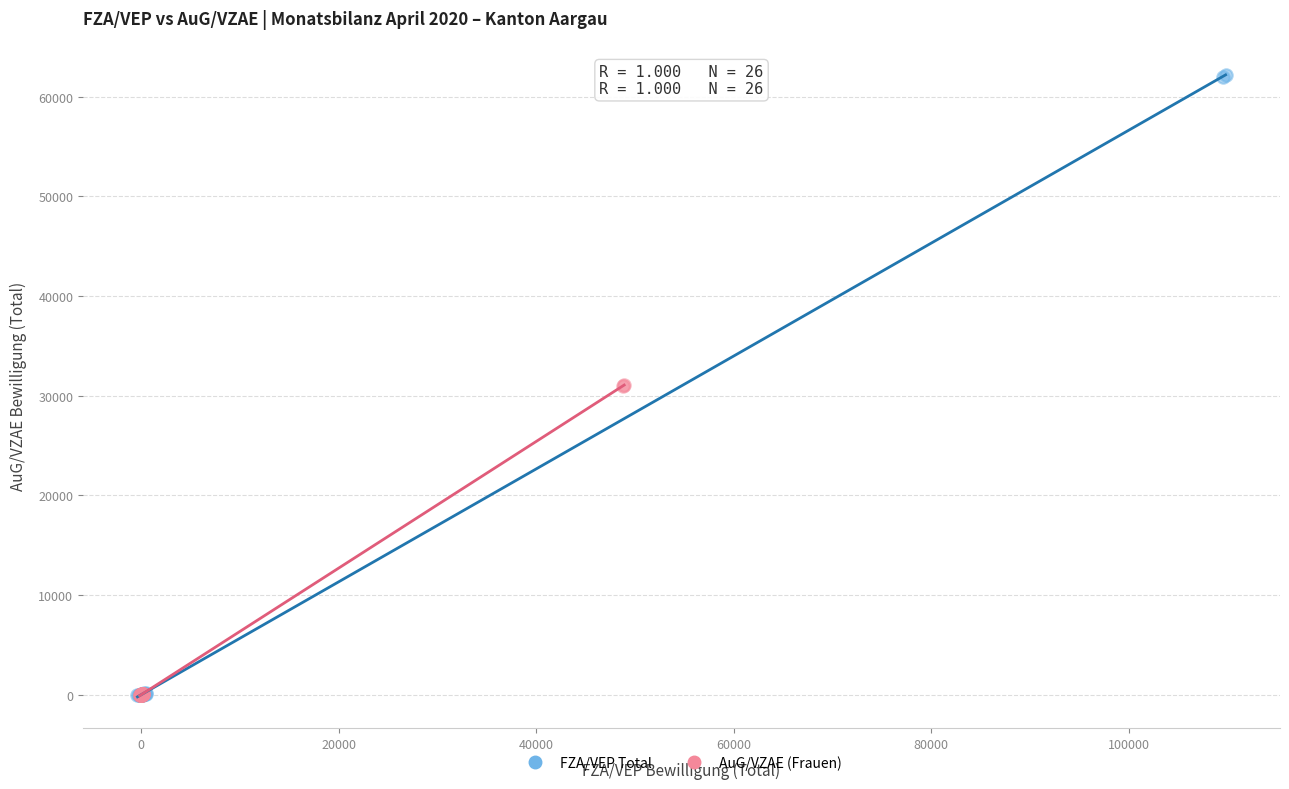

What are all the series names shown in the legend?

FZA/VEP Total, AuG/VZAE (Frauen)